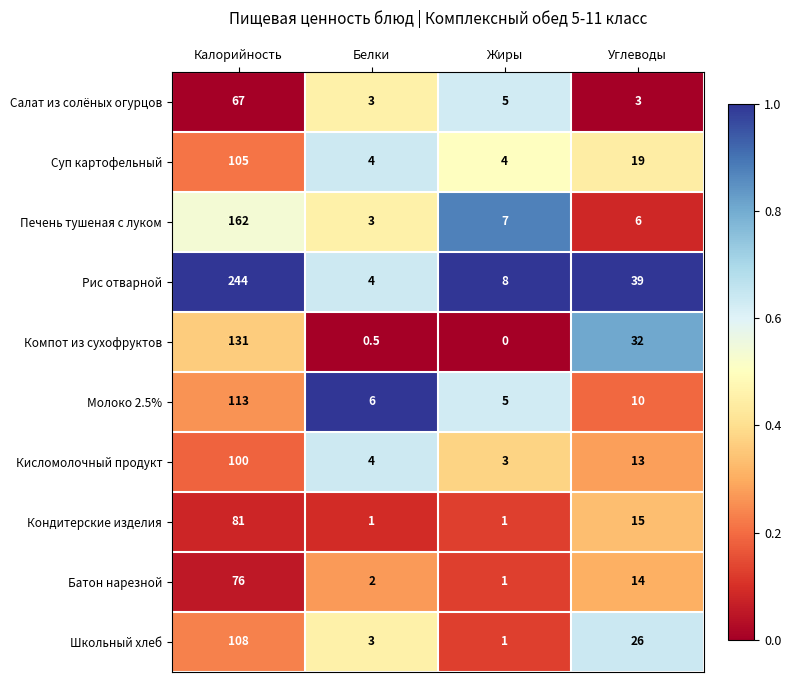

Which series has the largest total across all categories?

Рис отварной